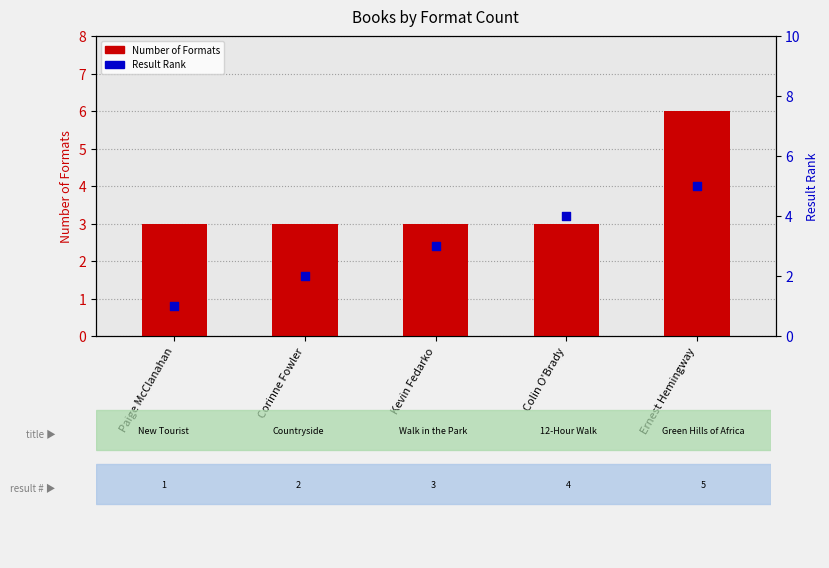

At which category is the sum across all series the highest?

Ernest Hemingway